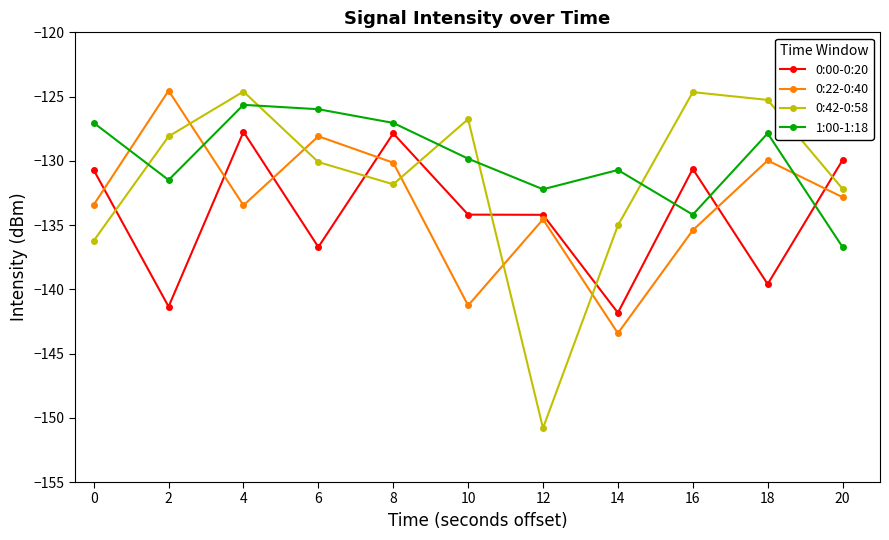

After their last crossing, which series has the higher values: 0:22-0:40 or 1:00-1:18?

0:22-0:40